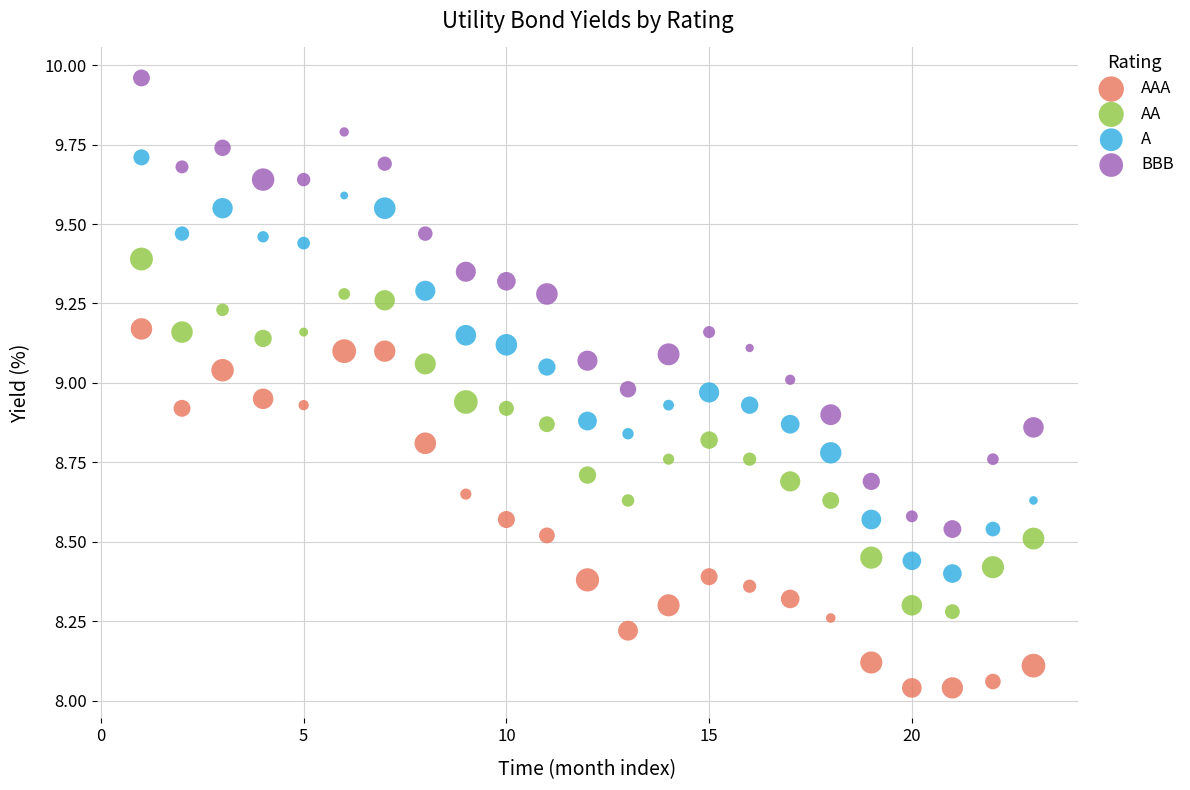

Which series contains the lowest Y value?

AAA